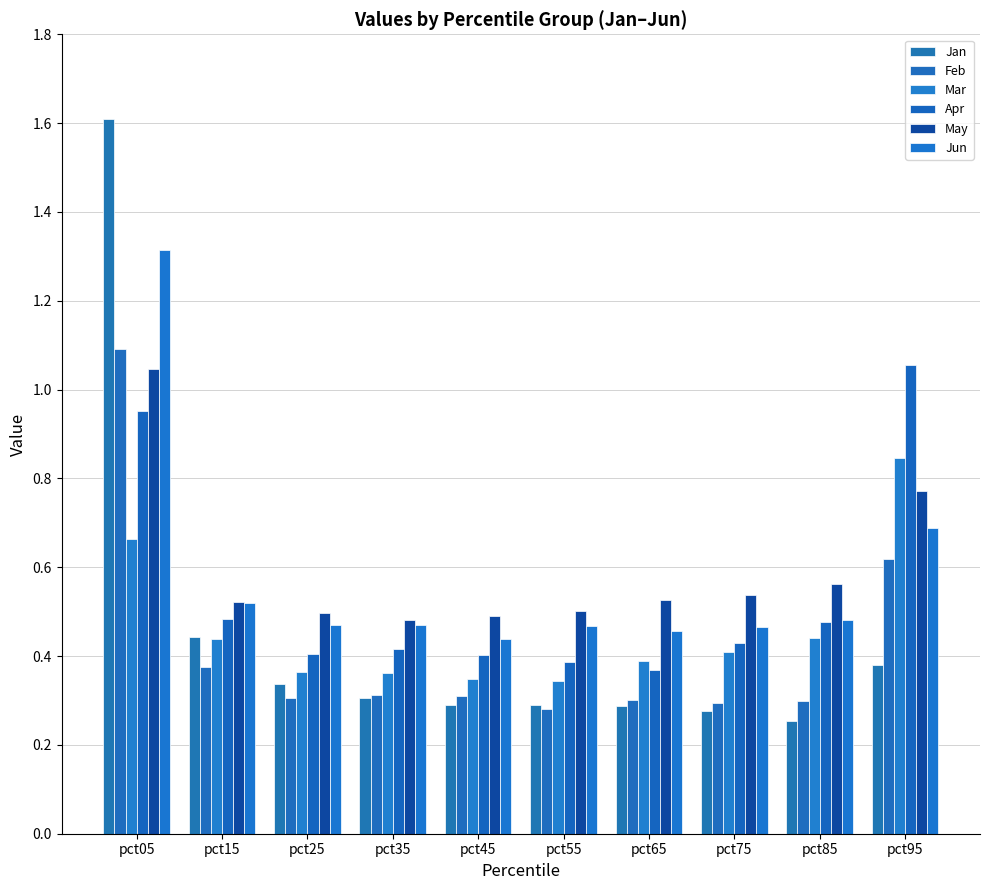

Count the number of data series in this chart.

6